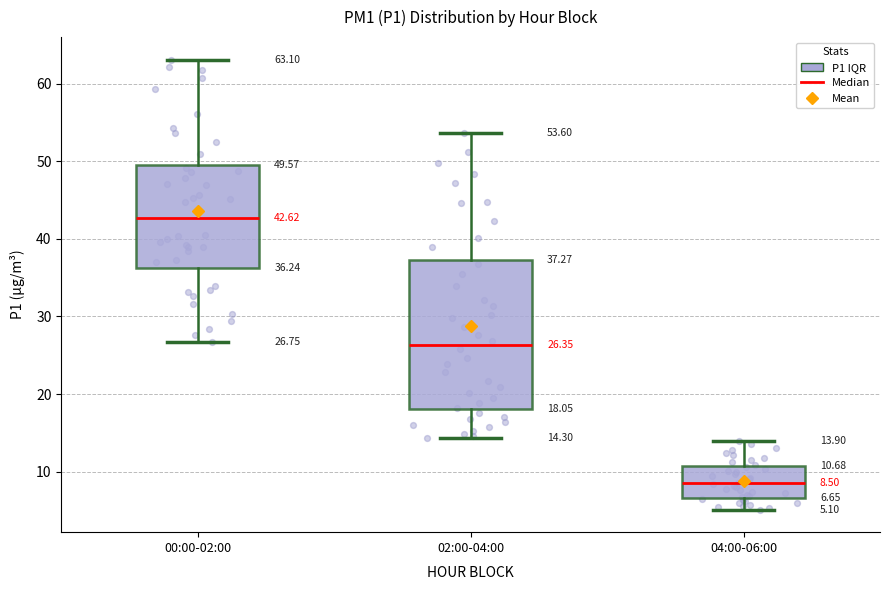

Comparing the boxes themselves (not the whiskers), which one is the tallest?

02:00-04:00